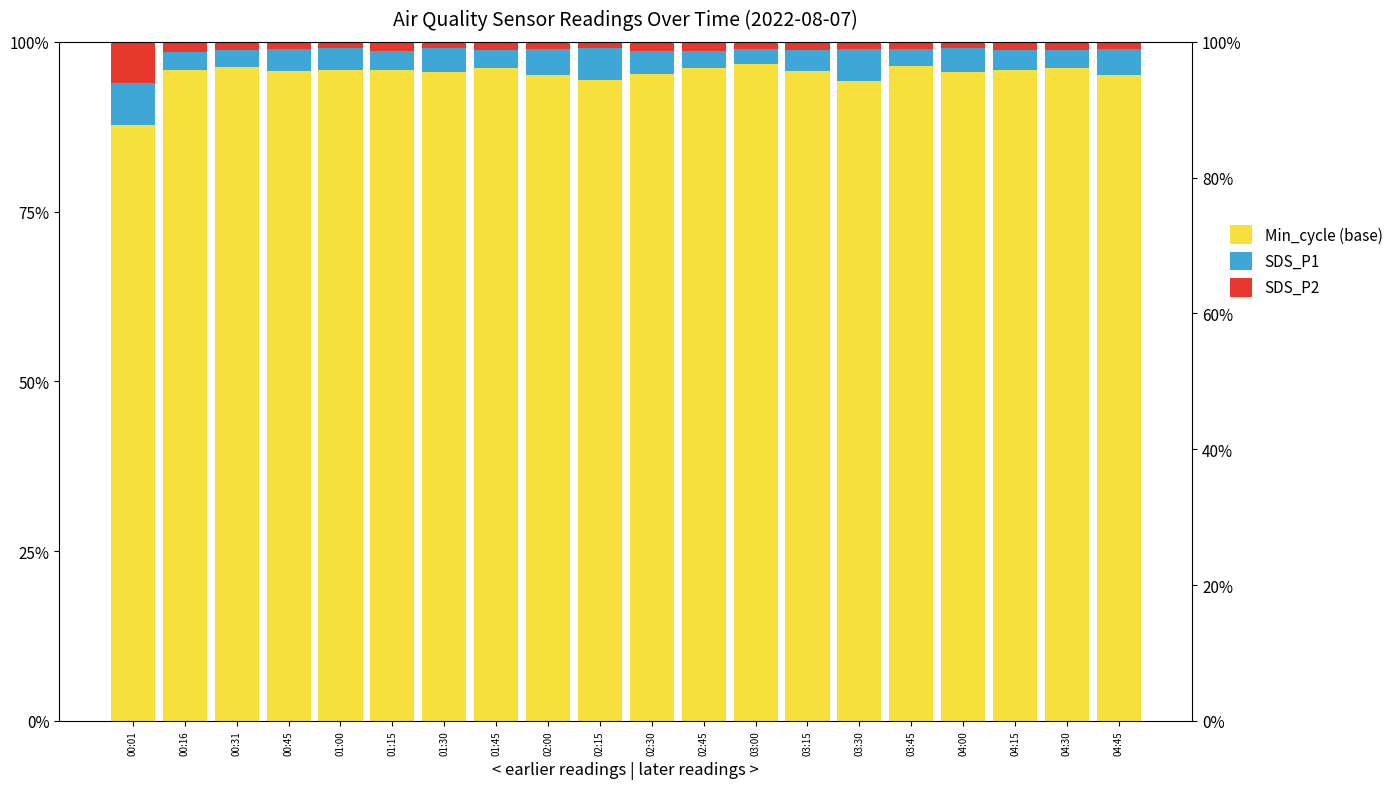

Between 02:15 and 02:30, which is larger?

02:30